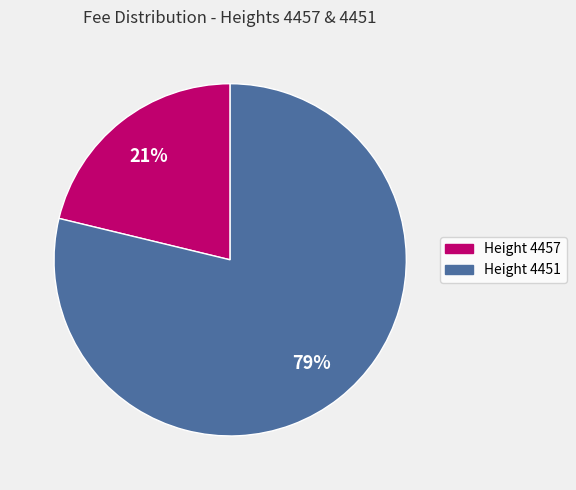

To the nearest percent, what is the average slice percentage?

50%